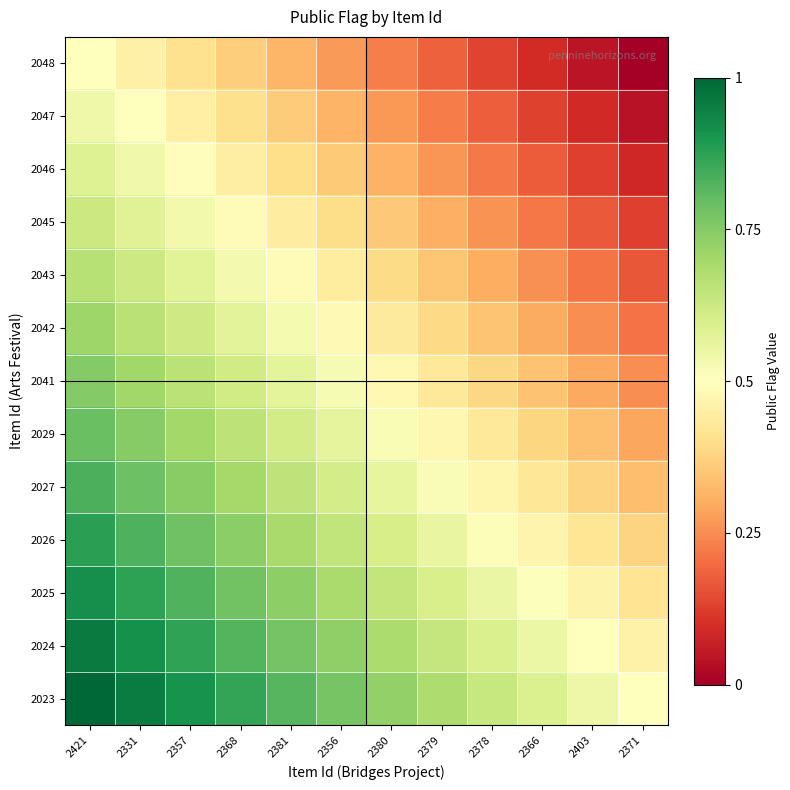

How many data points does each series have?

12